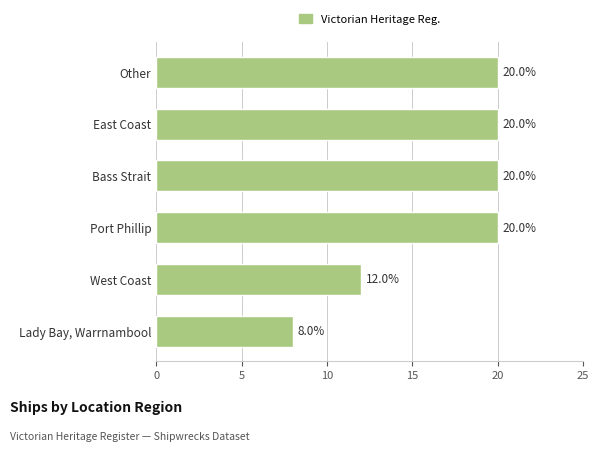

What is the maximum value shown in the chart?

20